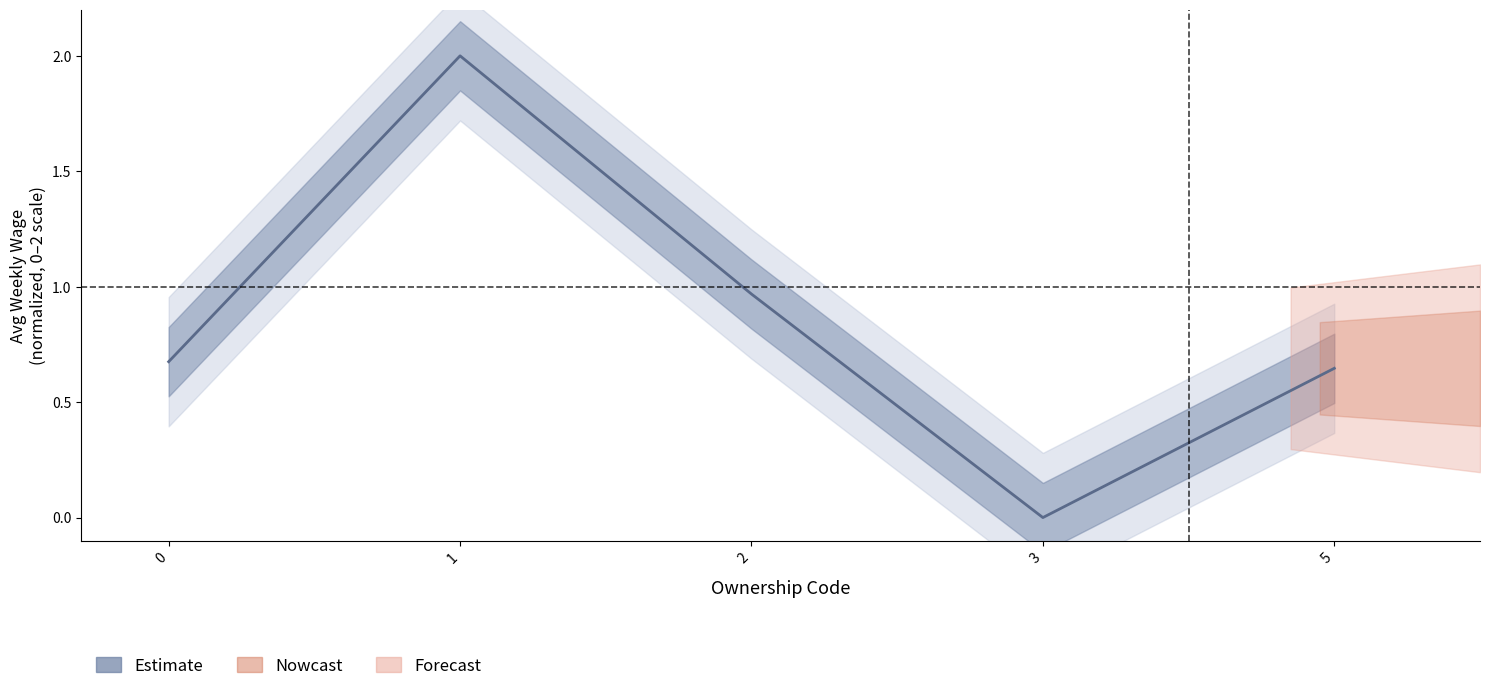

The value at 1 is 2.0. True or false?

True